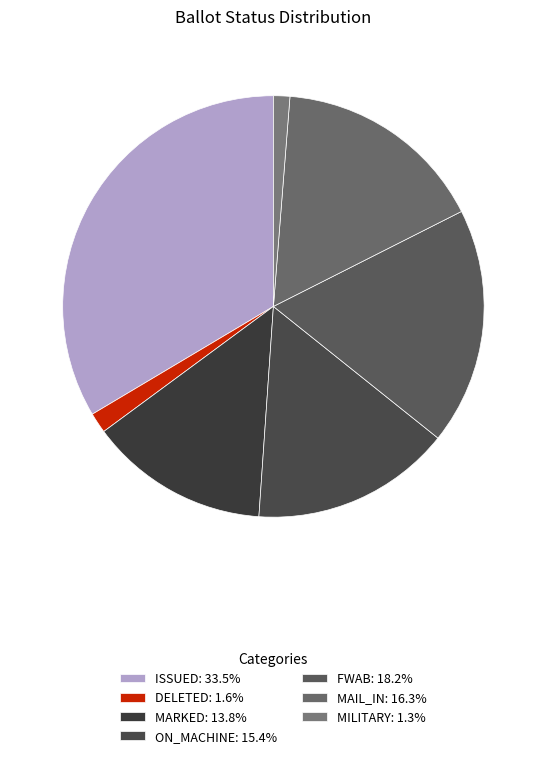

How many segments does this pie chart have?

7